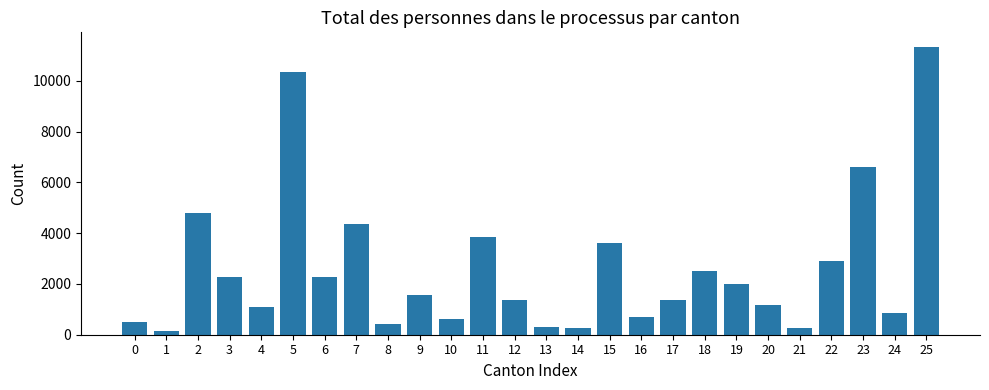

At which label does the data first exceed 1569?

2